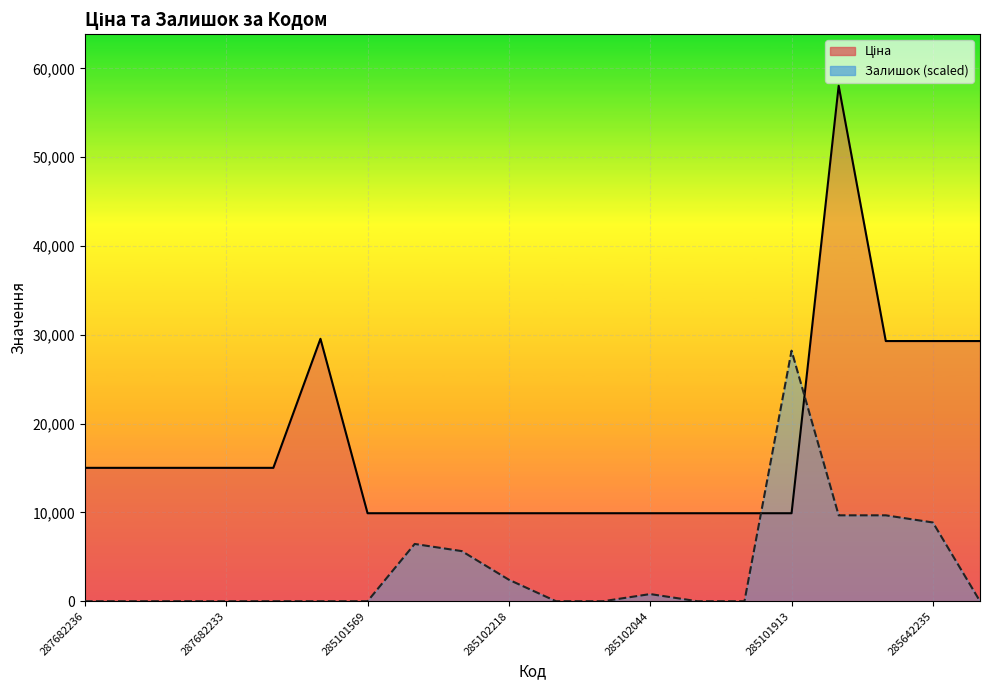

Rank the series by their average value, from highest to lowest.

Ціна, Залишок